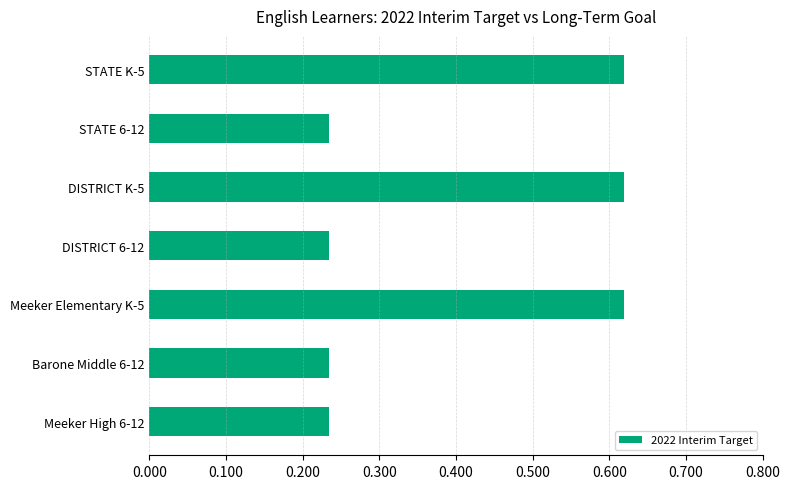

What is the change in value from STATE K-5 to DISTRICT 6-12?

-0.4